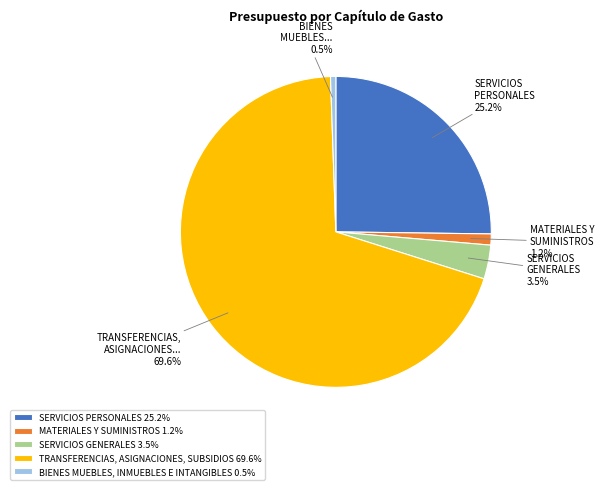

How many segments does this pie chart have?

5